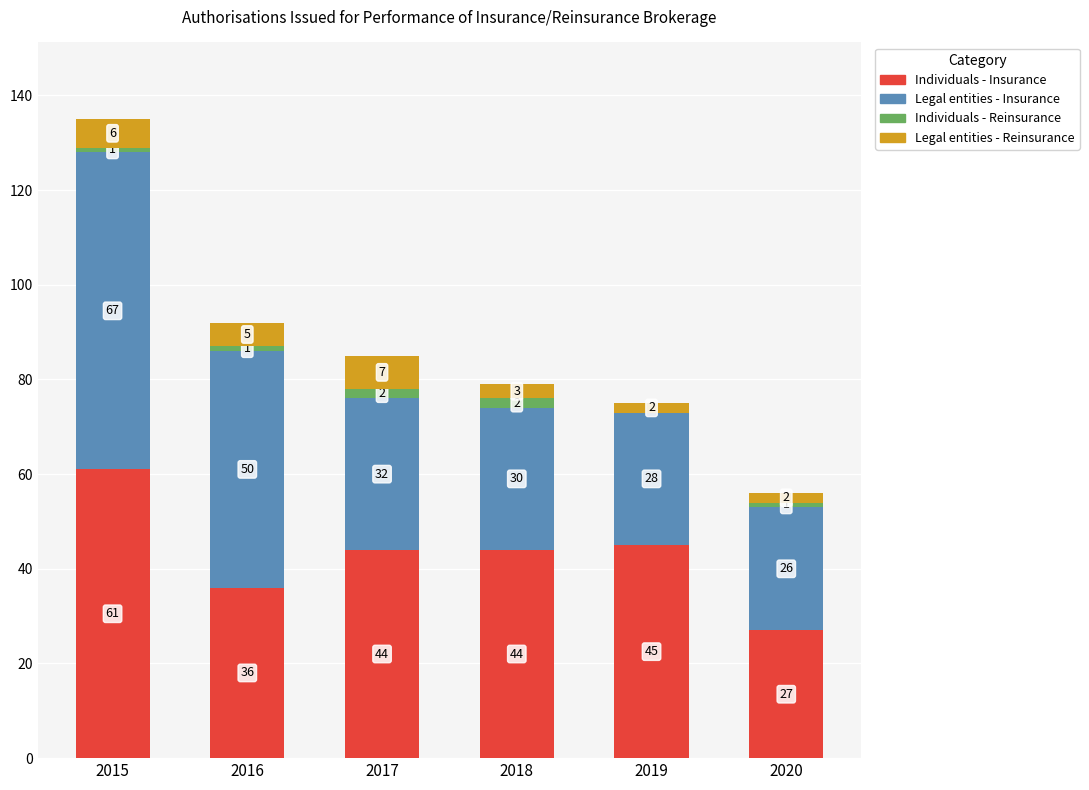

True or false: Individuals - Insurance has a value of 10 at 2019.

False